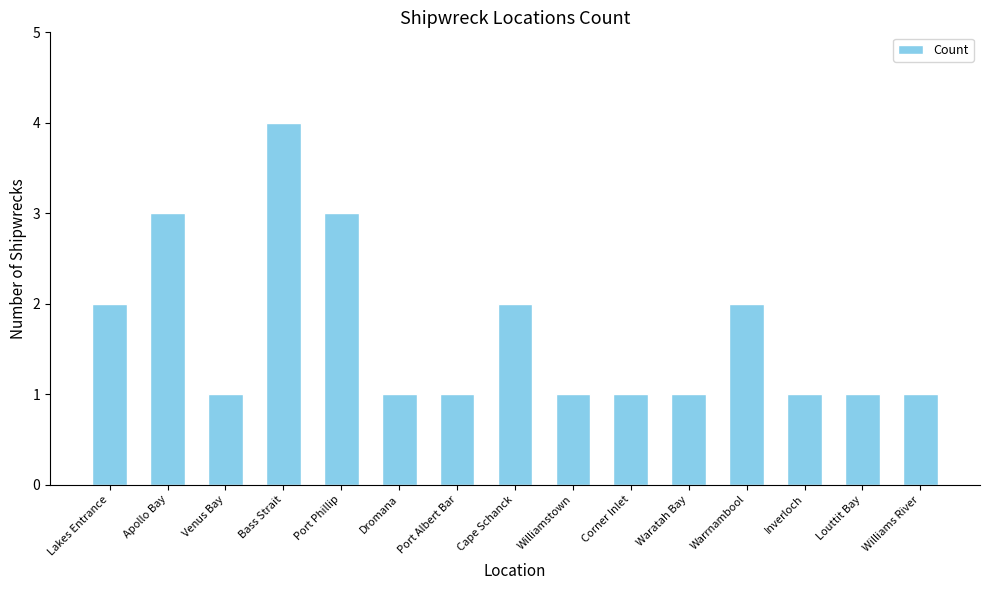

What is the value of the 4th bar from the left?

4